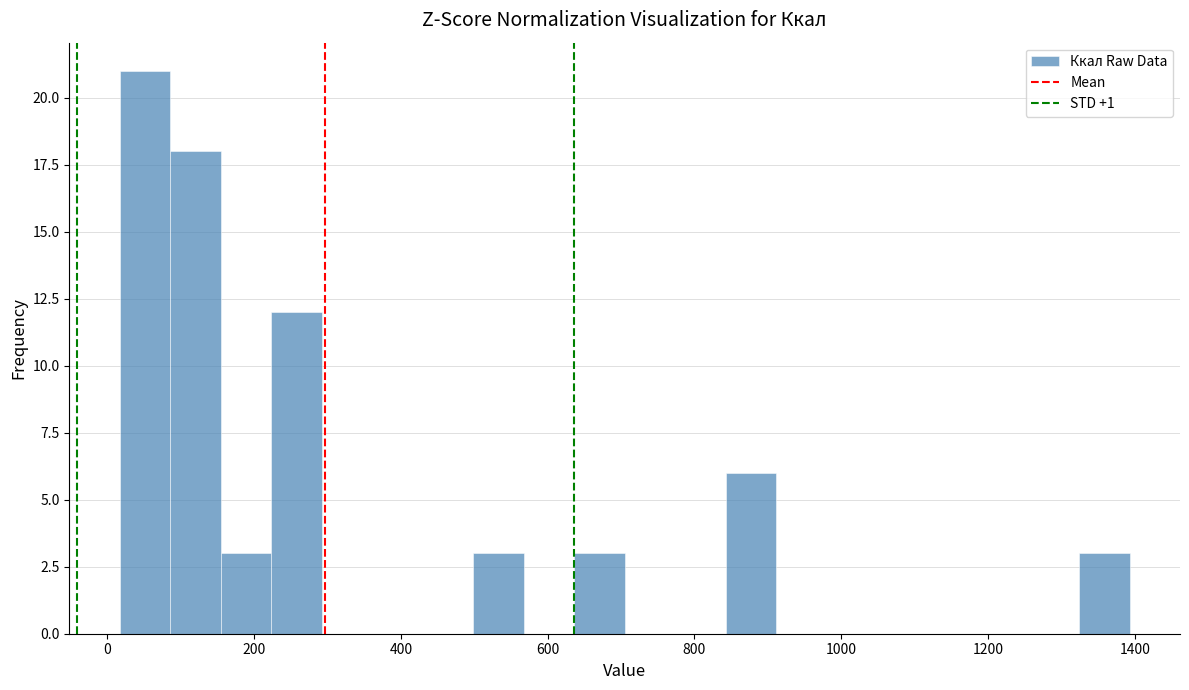

Around what value on the x-axis is the tallest bar? Give the approximate position of its centre, as read against the axis.

60